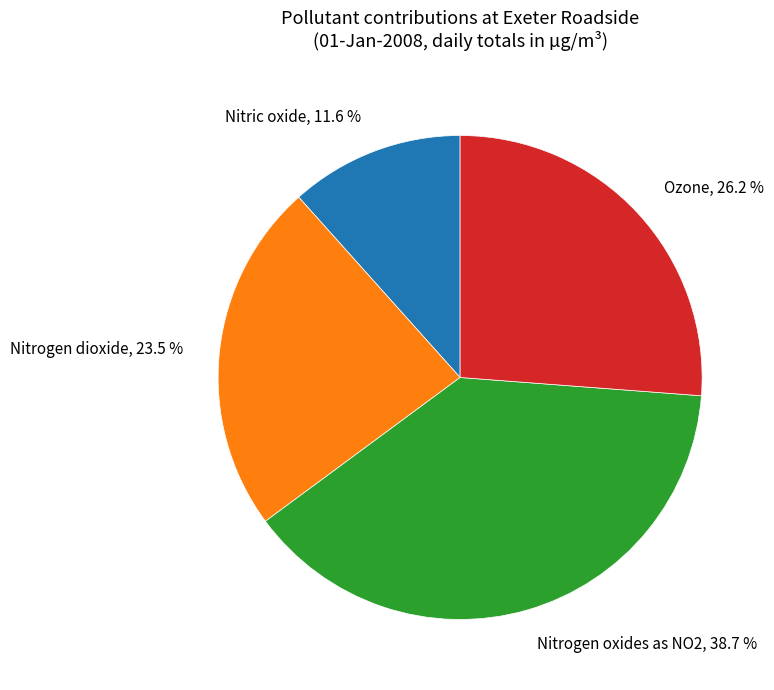

What is the total percentage of Nitrogen oxides as NO2 and Nitrogen dioxide?

62.2%